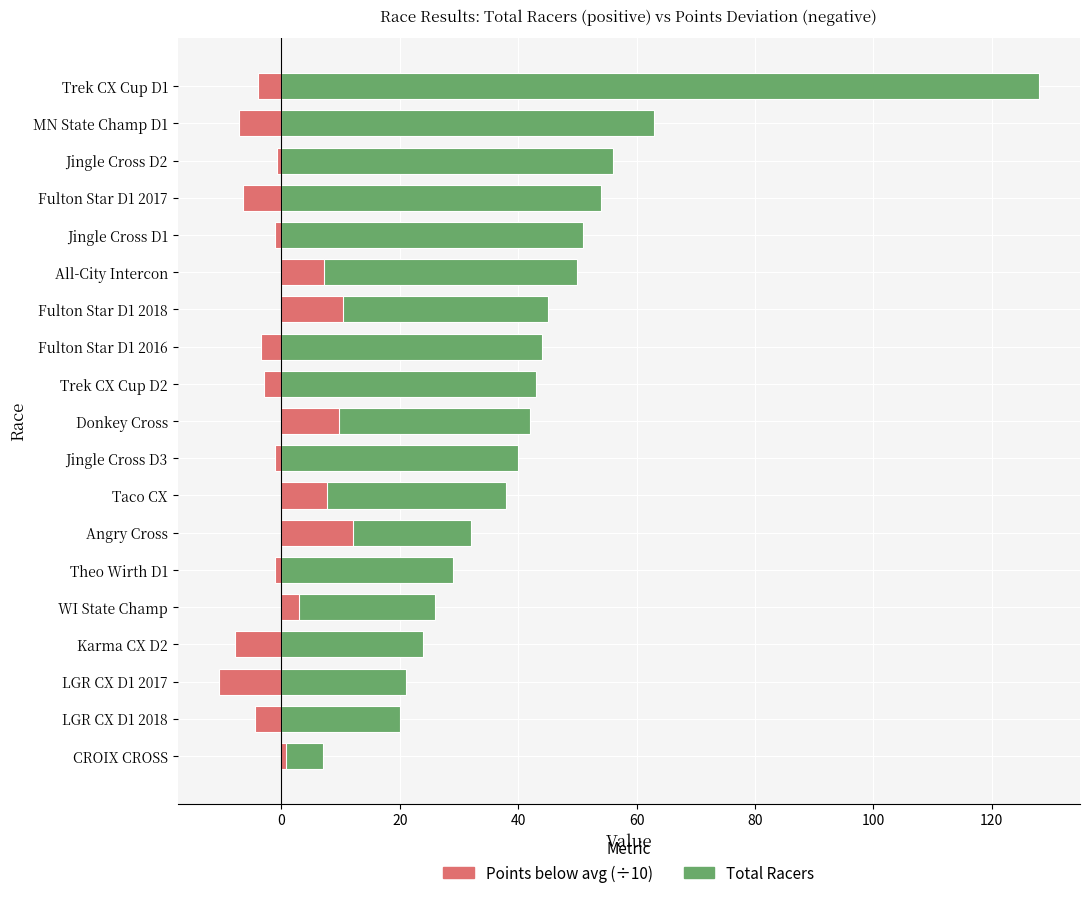

What is the value of the Total Racers bar at the 10th from the left?

42.0